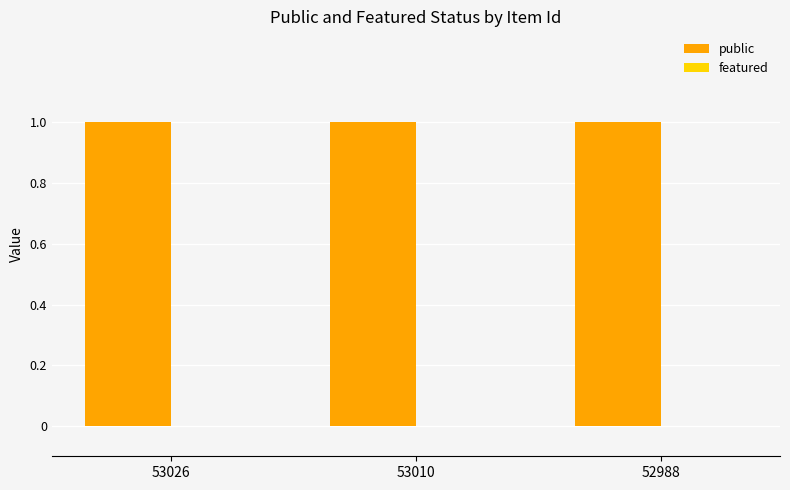

What is the sum of the public values at 53010 and 53026?

2